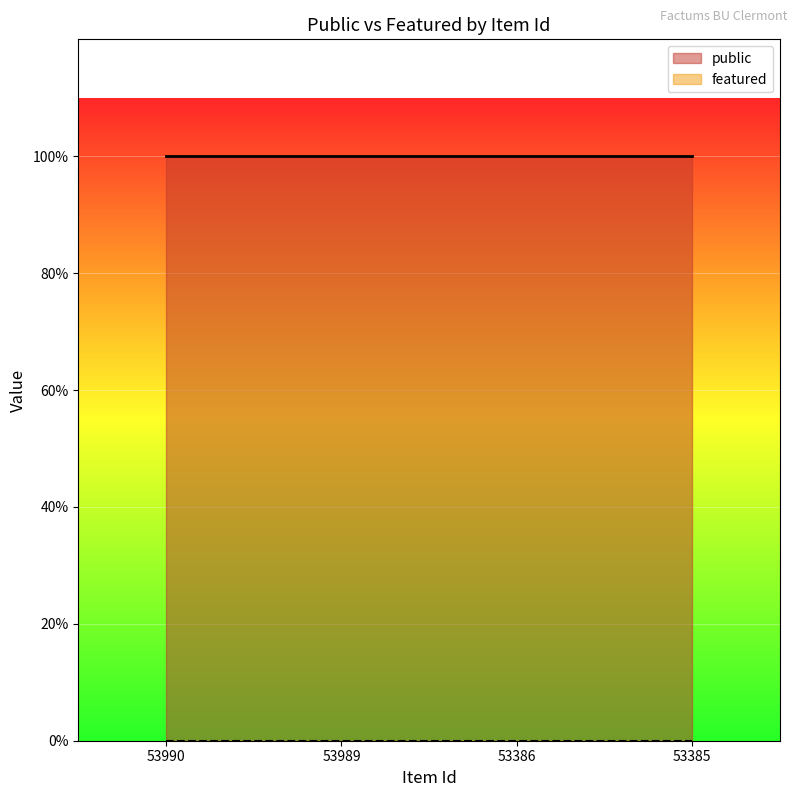

How many lines are shown in the chart?

2